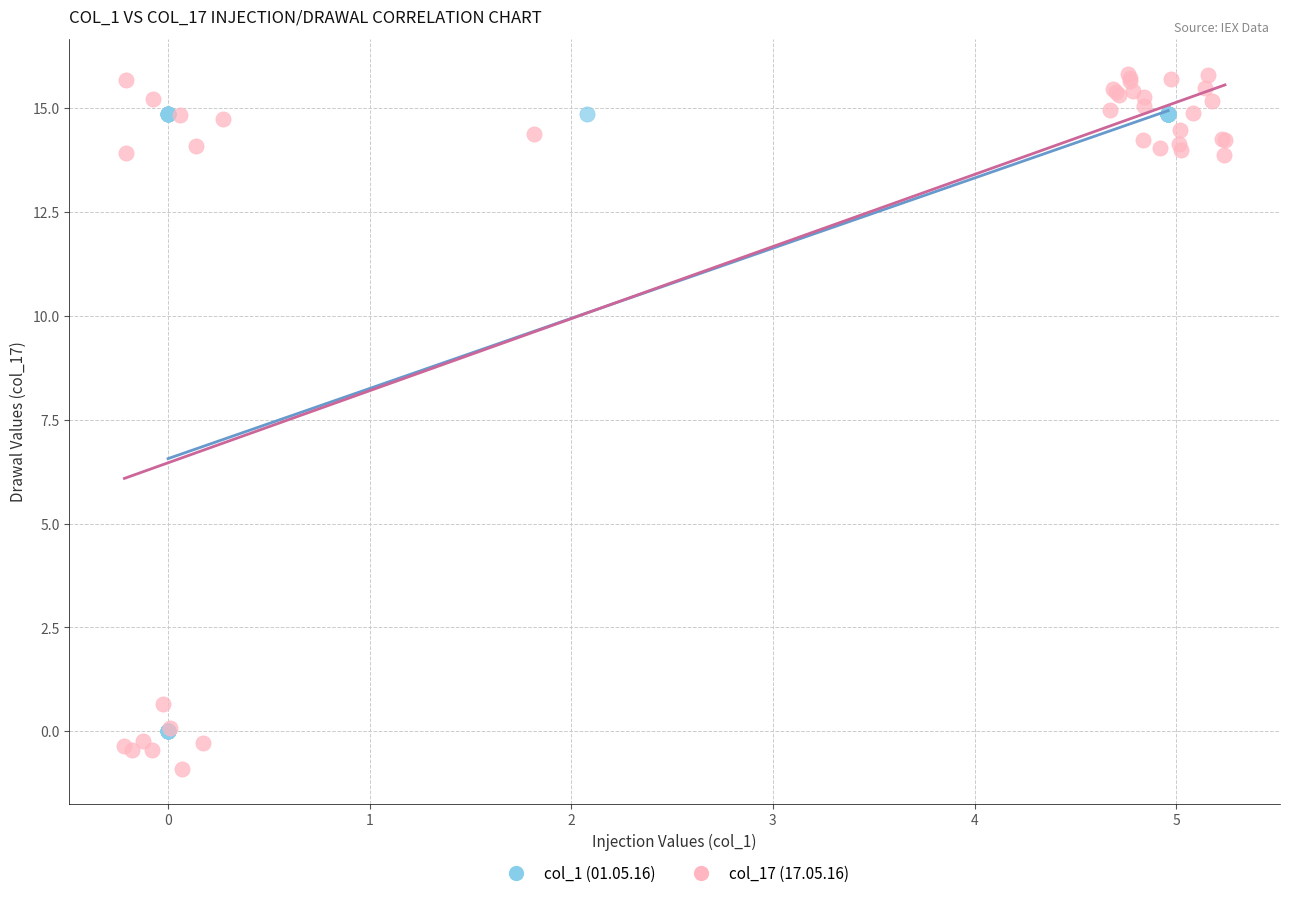

Which series reaches the maximum Y coordinate?

col_17 (17.05.16)